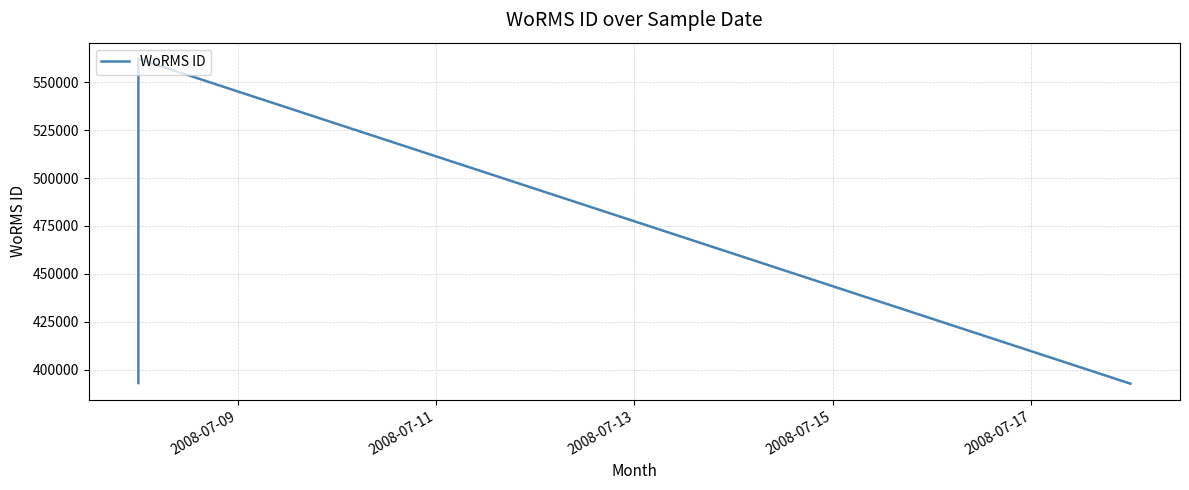

Does the chart display data point markers on the line(s)?

No